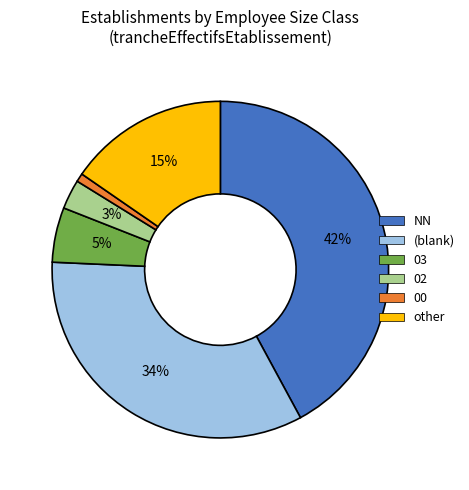

Which category has the biggest portion of the pie?

NN